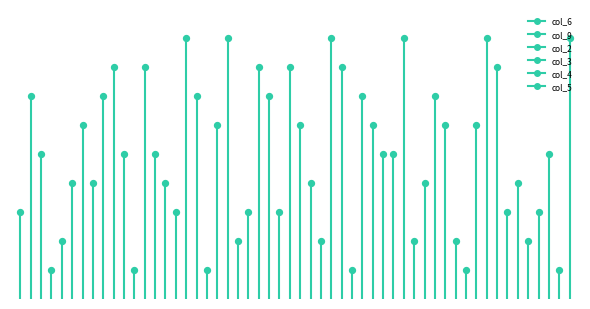

At how many categories does at least one series exceed 5?

9